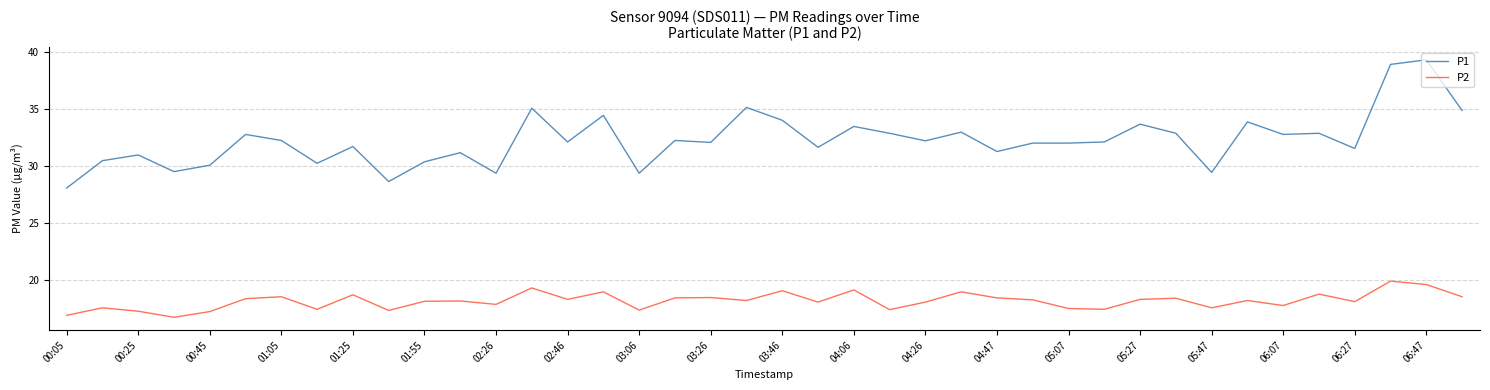

Rank the series by their average value, from lowest to highest.

P2, P1